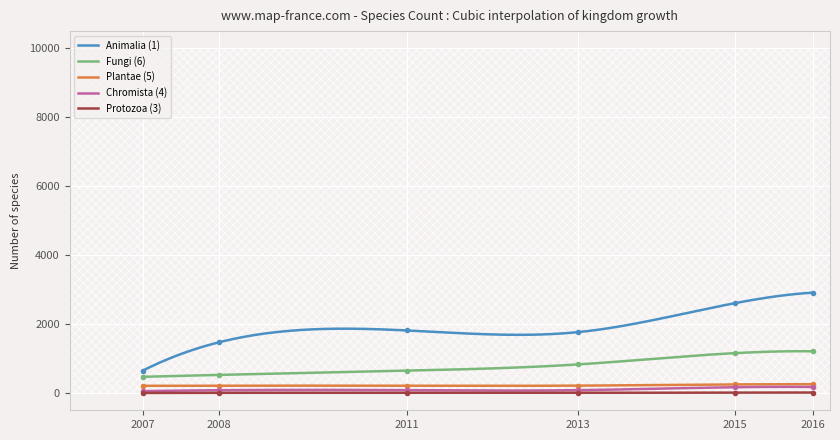

True or false: Animalia (1) and Chromista (4) intersect in this chart.

False